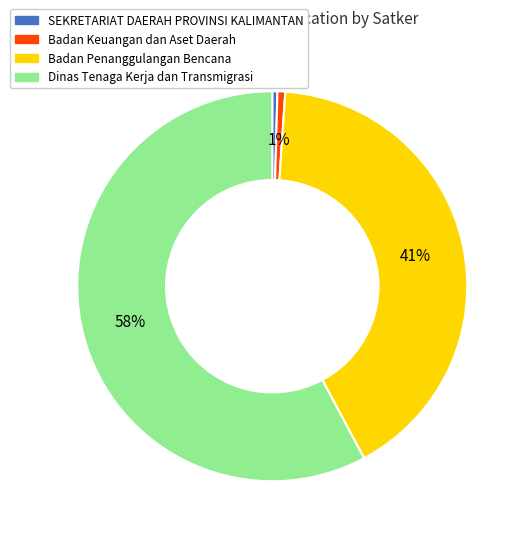

To the nearest percent, what is the average slice percentage?

25%